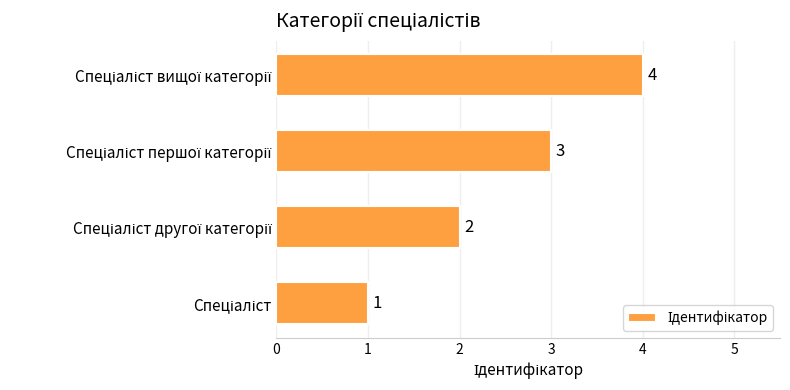

What is the sum of all values?

10